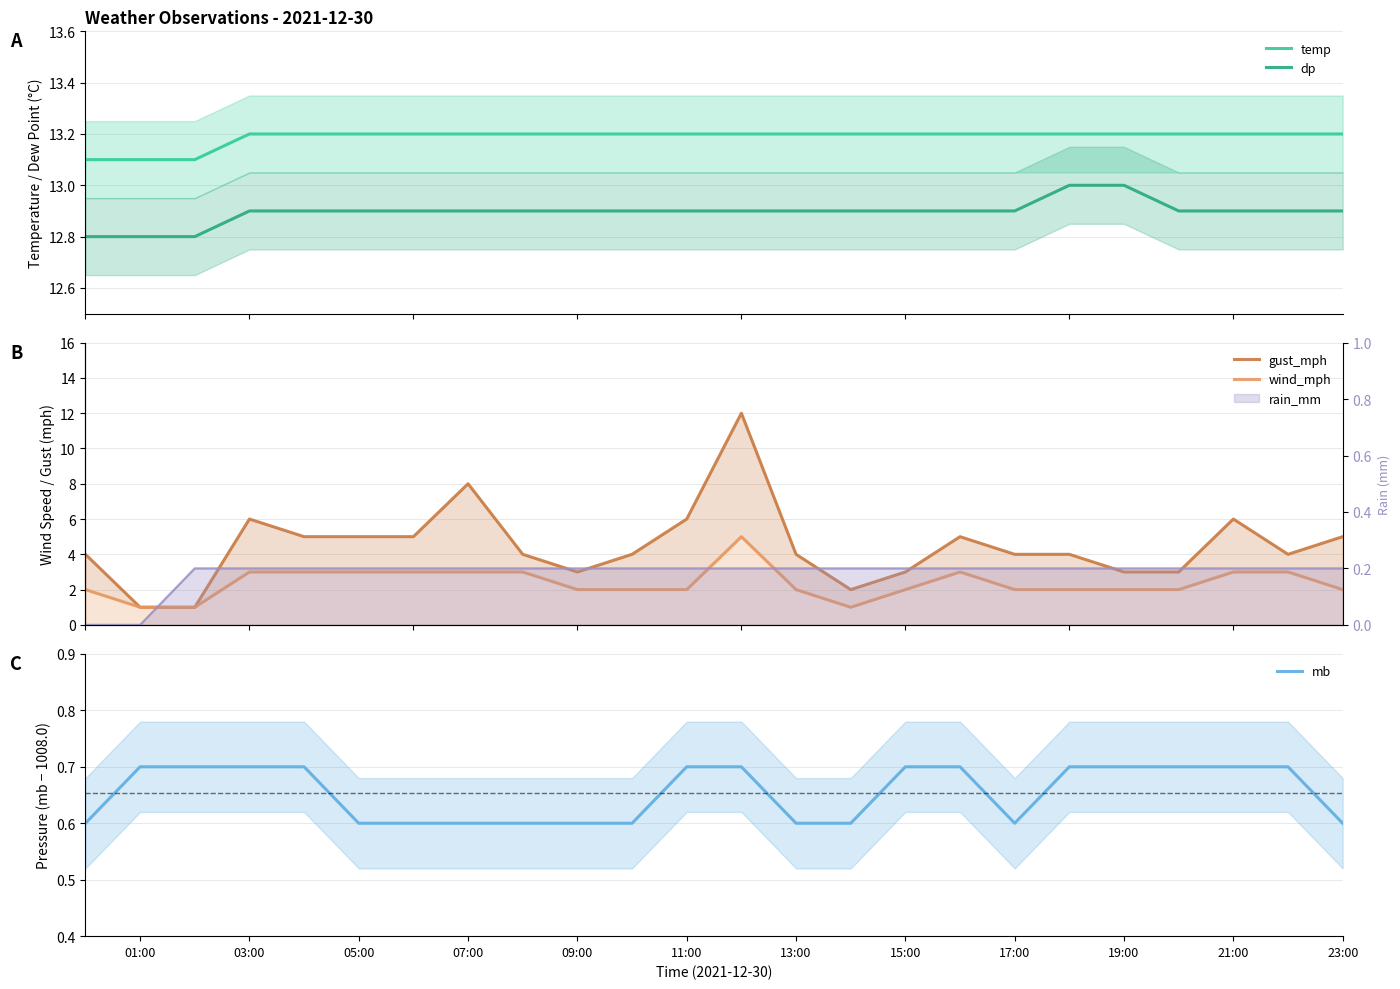

True or false: dp and temp intersect in this chart.

False